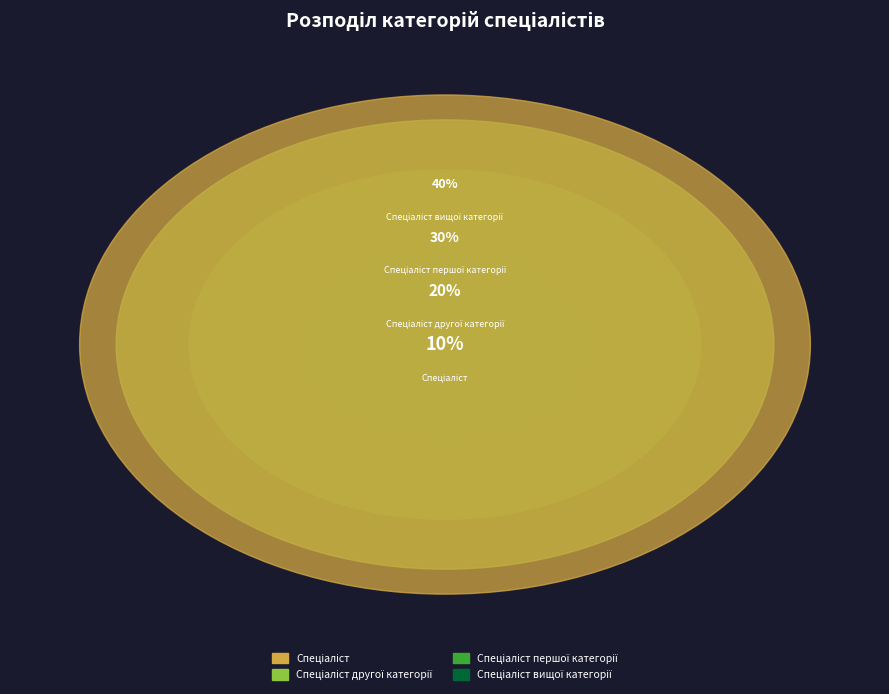

To the nearest percent, what percentage of the pie is Спеціаліст другої категорії?

20%